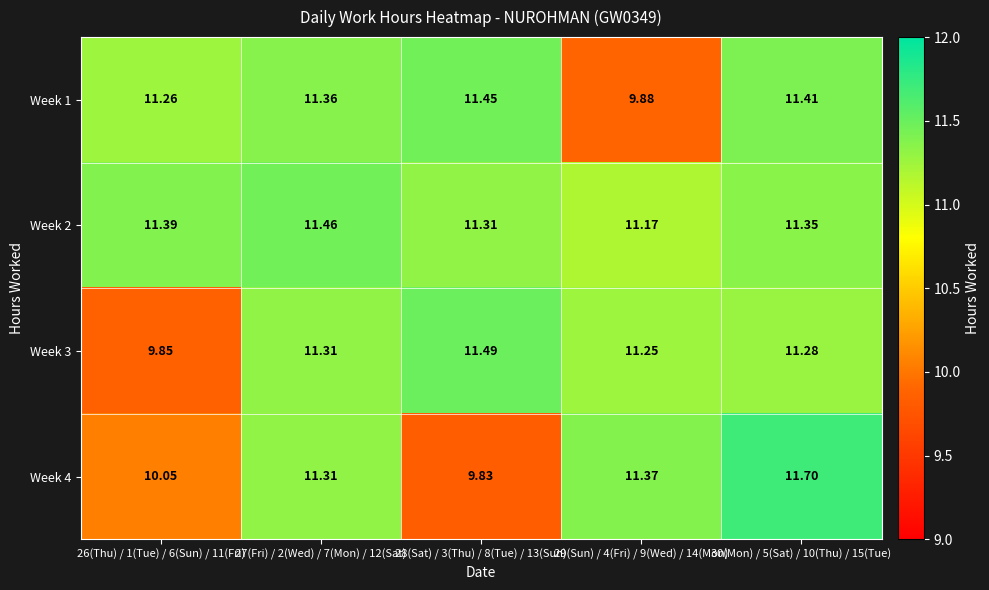

Is the value of Week 1 at 28(Sat) / 3(Thu) / 8(Tue) / 13(Sun) greater than the value of Week 3 at 26(Thu) / 1(Tue) / 6(Sun) / 11(Fri)?

Yes